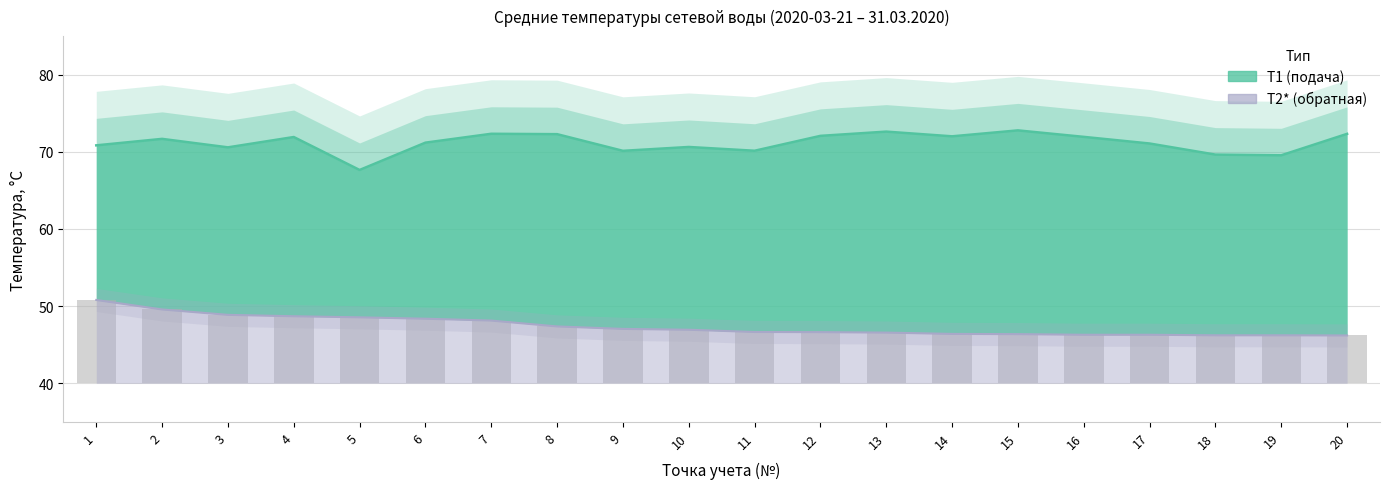

What is the total value across all series at 4?

120.6